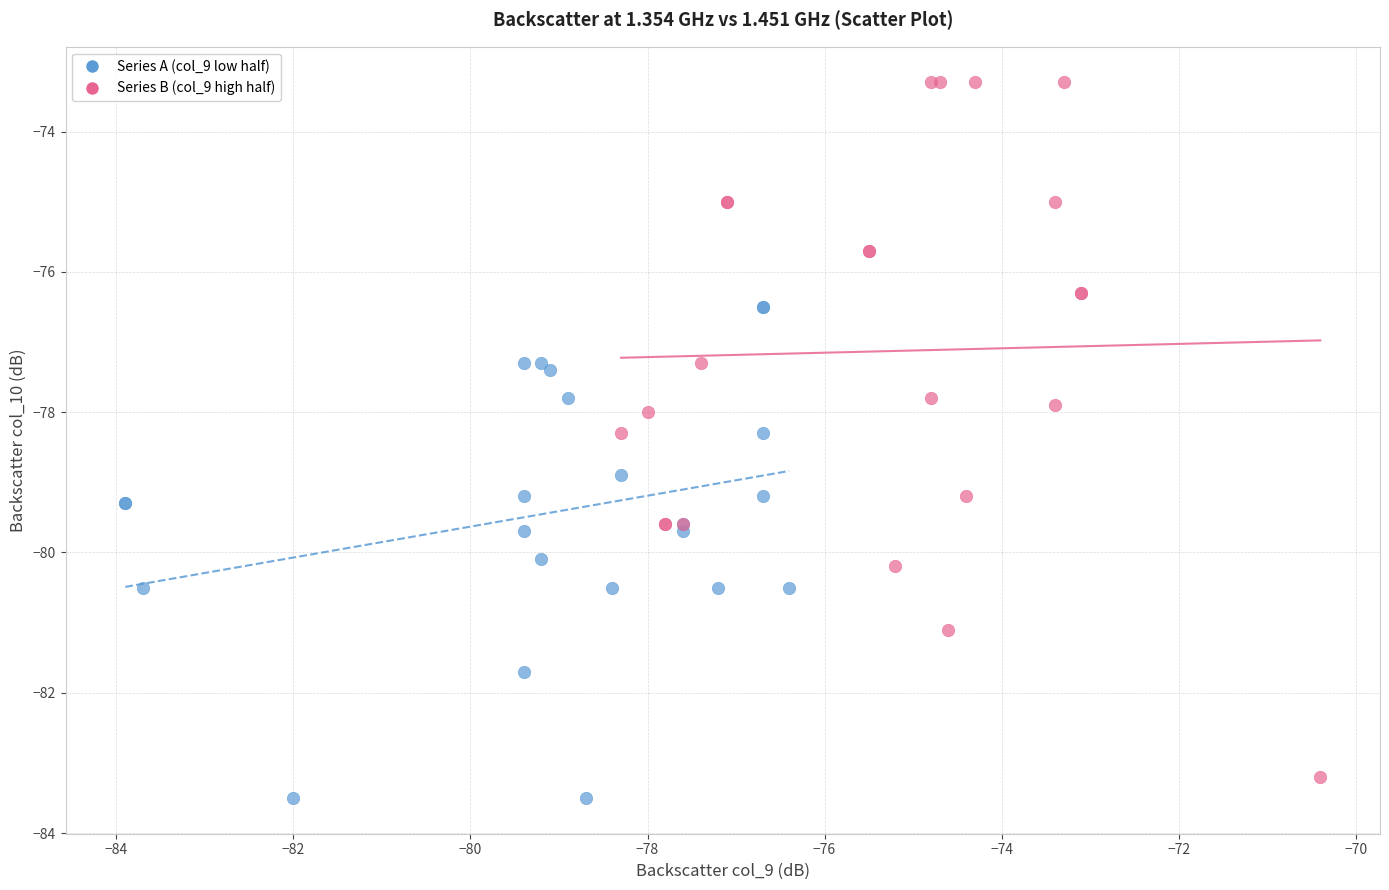

Which series reaches the maximum Y coordinate?

Series B (col_9 high half)